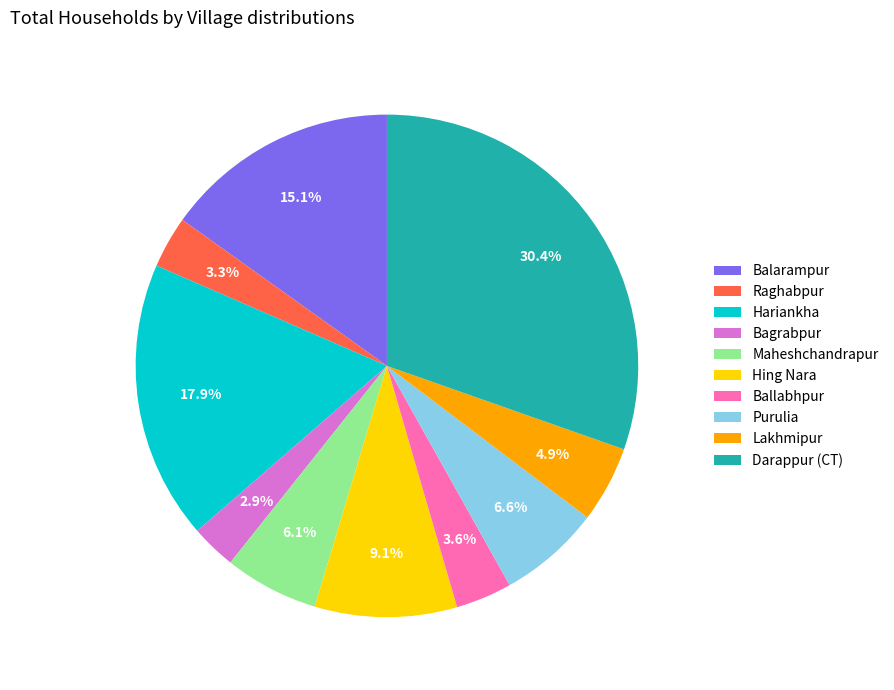

Is it true that Raghabpur is 3% of the pie?

True